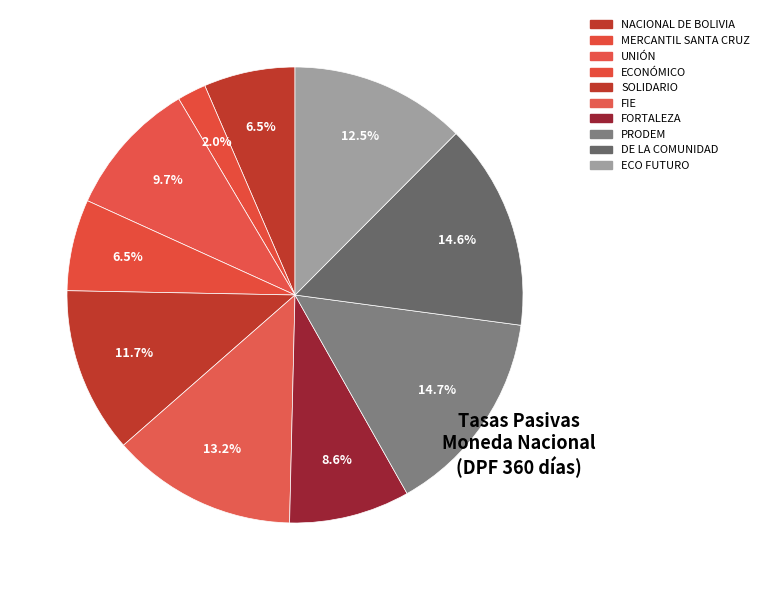

The NACIONAL DE BOLIVIA slice represents 6% of the pie. True or false?

True